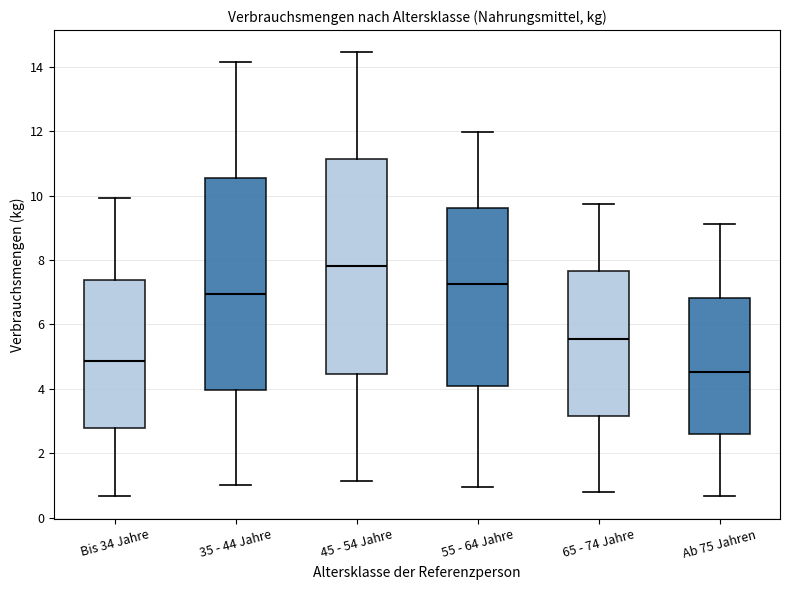

Which box has the lowest median line?

Ab 75 Jahren